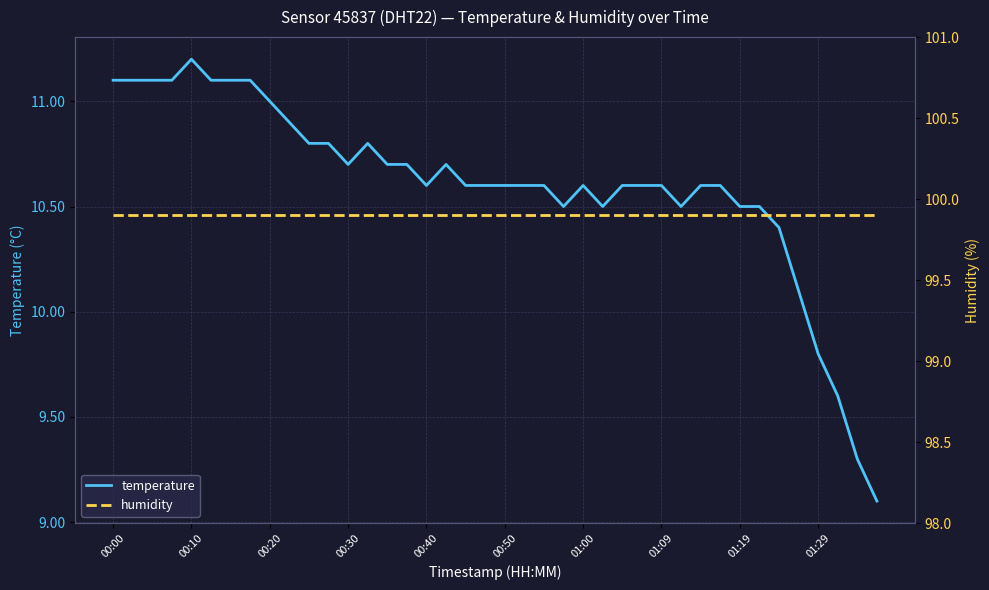

At how many categories does at least one series exceed 88?

40